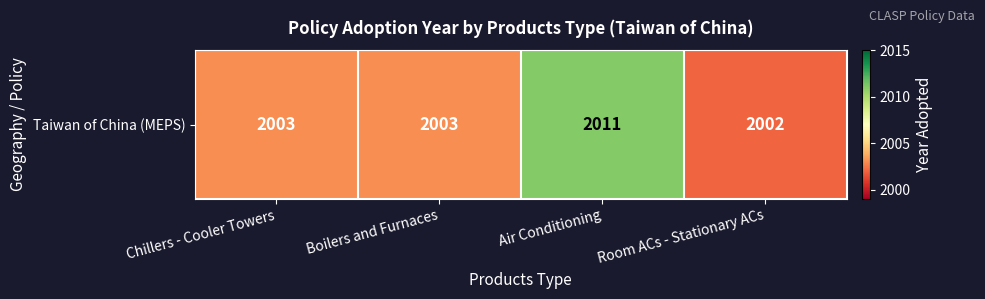

List the labels in order of value, largest first.

Air Conditioning, Chillers - Cooler Towers, Boilers and Furnaces, Room ACs - Stationary ACs